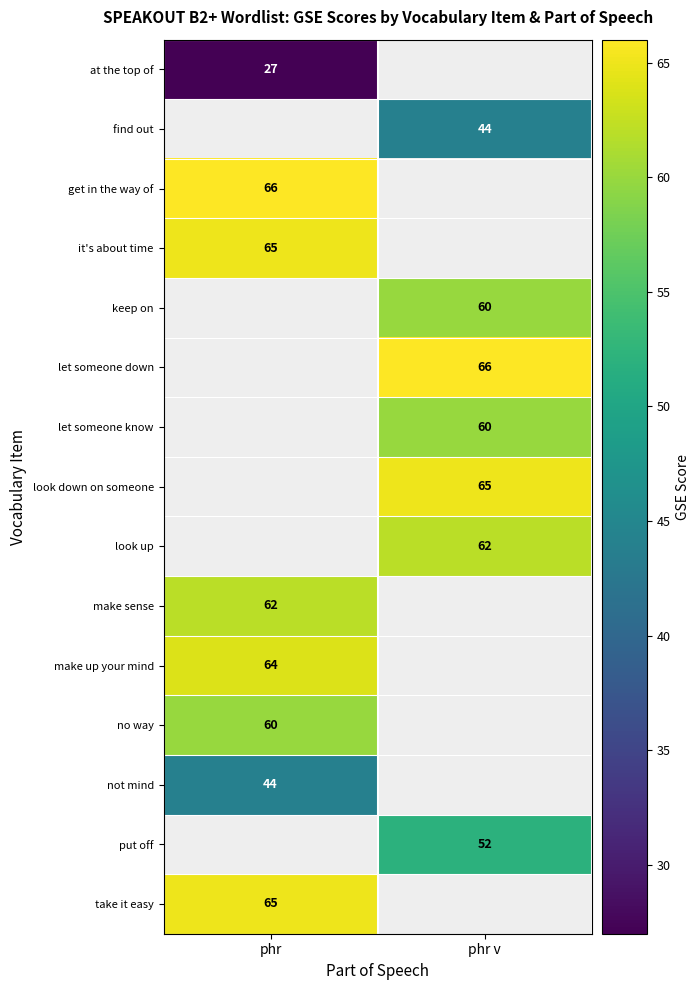

The find out series shows 18.9 at phr v. True or false?

False